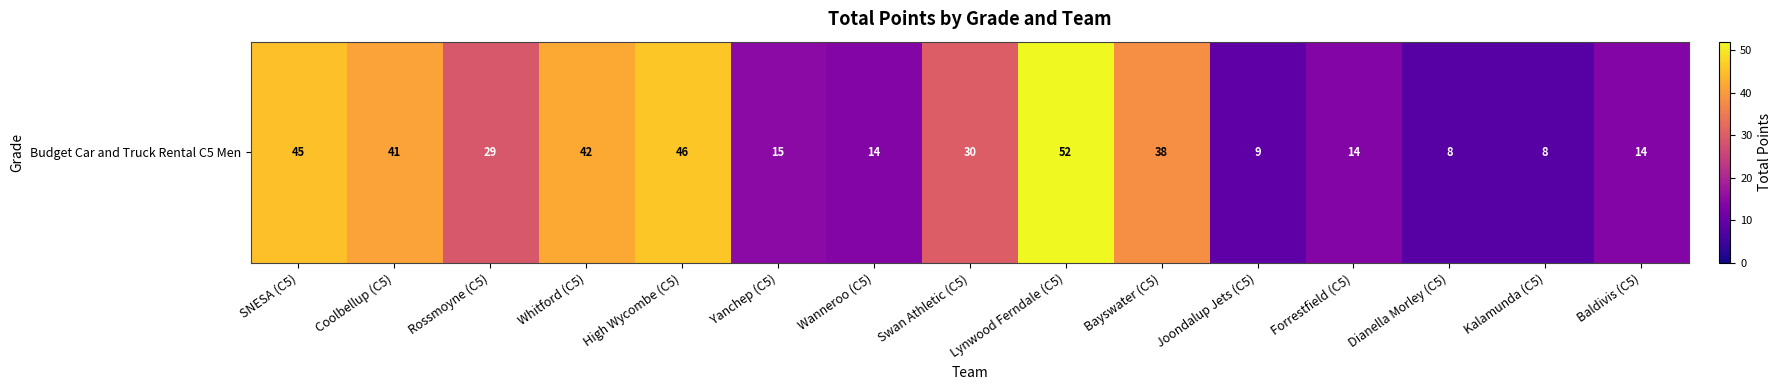

List the labels in order of value, largest first.

Lynwood Ferndale (C5), High Wycombe (C5), SNESA (C5), Whitford (C5), Coolbellup (C5), Bayswater (C5), Swan Athletic (C5), Rossmoyne (C5), Yanchep (C5), Wanneroo (C5), Forrestfield (C5), Baldivis (C5), Joondalup Jets (C5), Dianella Morley (C5), Kalamunda (C5)